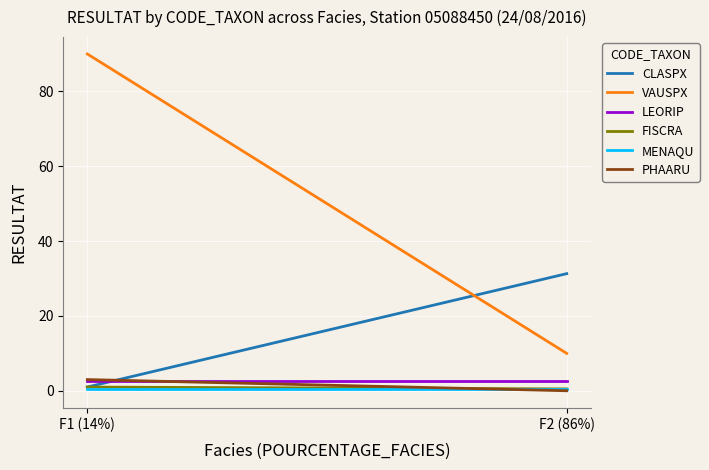

What value does the MENAQU series have at F1 (14%)?

0.5